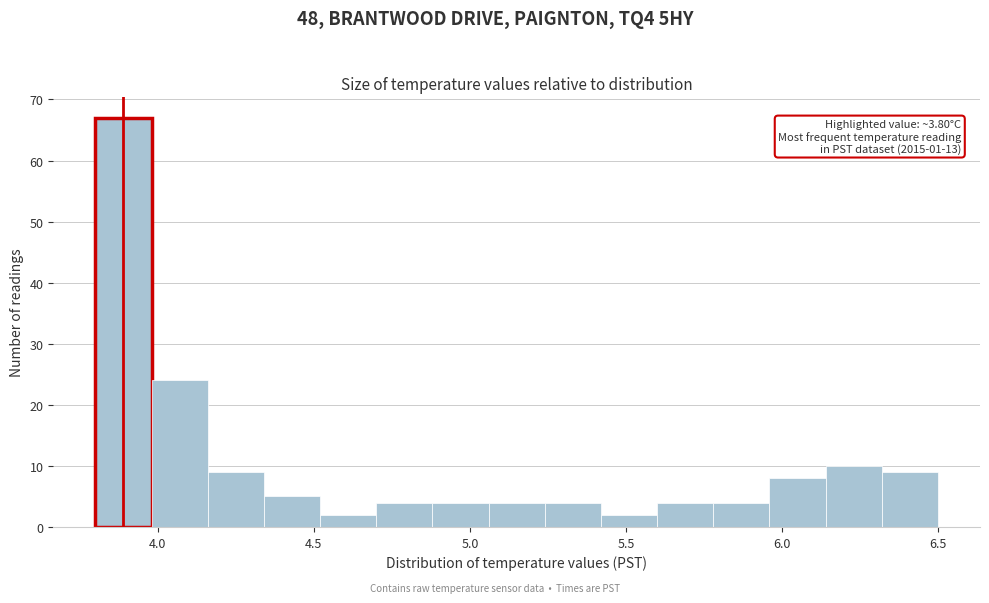

Around what value on the x-axis is the tallest bar? Give the approximate position of its centre, as read against the axis.

3.90